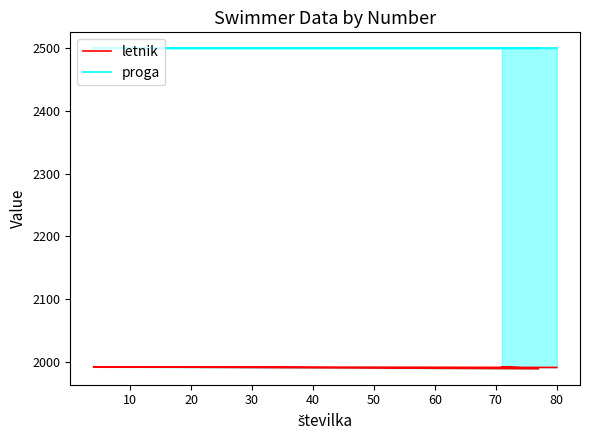

True or false: proga has more than 1 points higher than both neighbors.

False